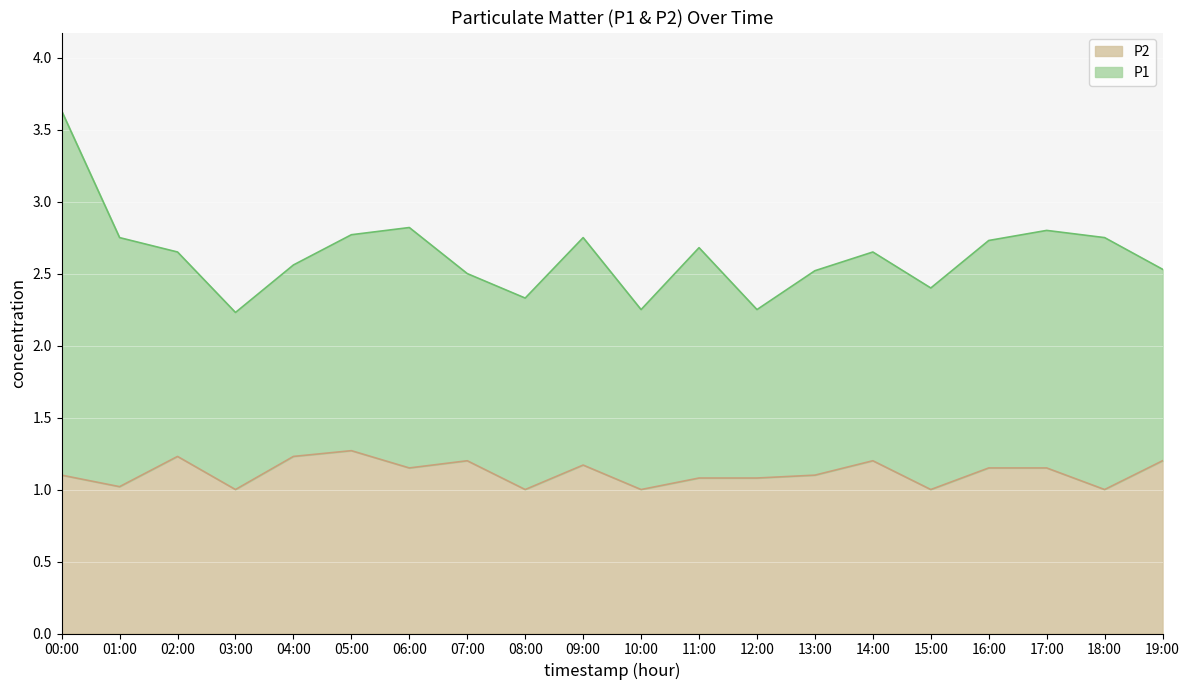

How many data points are above 1?

15